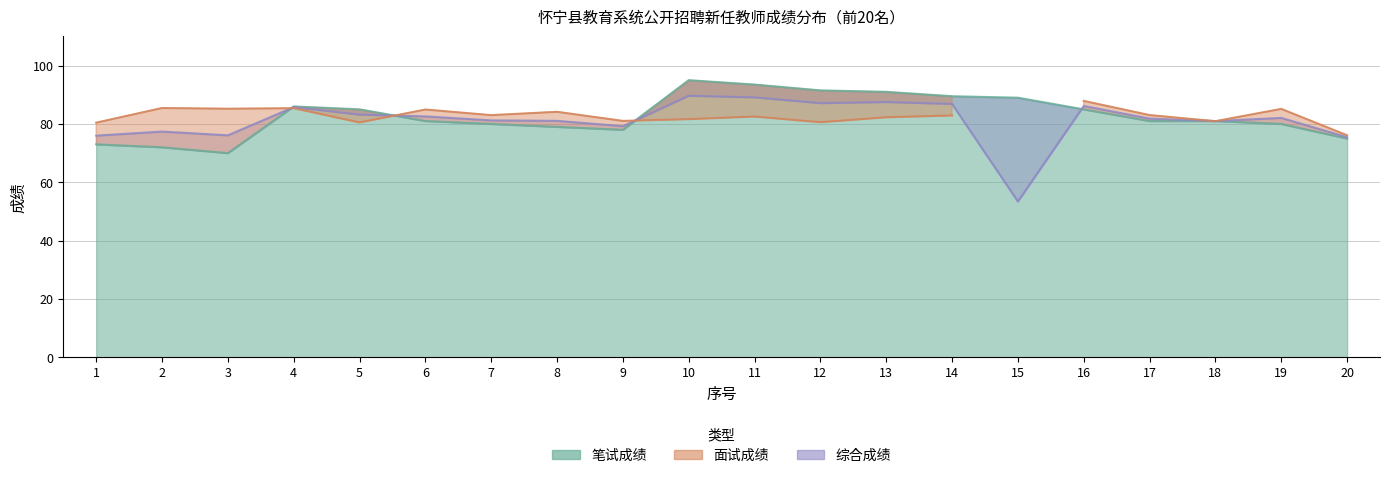

How many values in the 笔试成绩 series exceed 81?

9